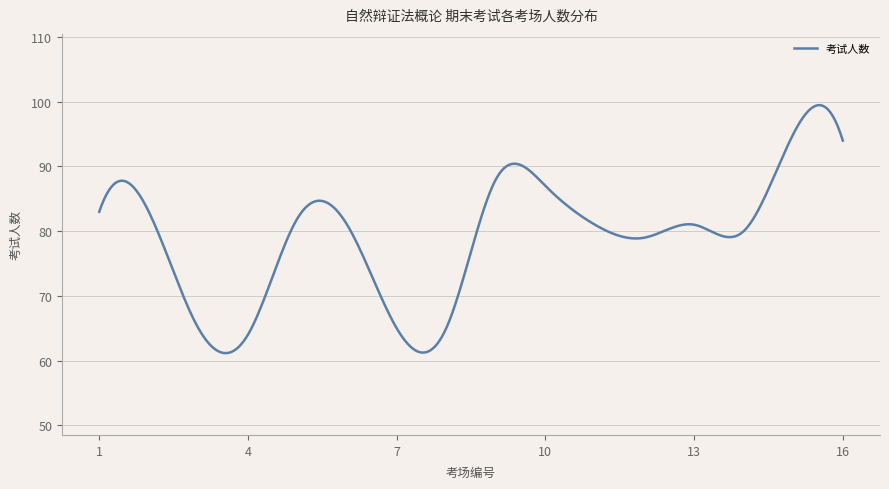

What is the difference between the maximum and minimum values?

38.3